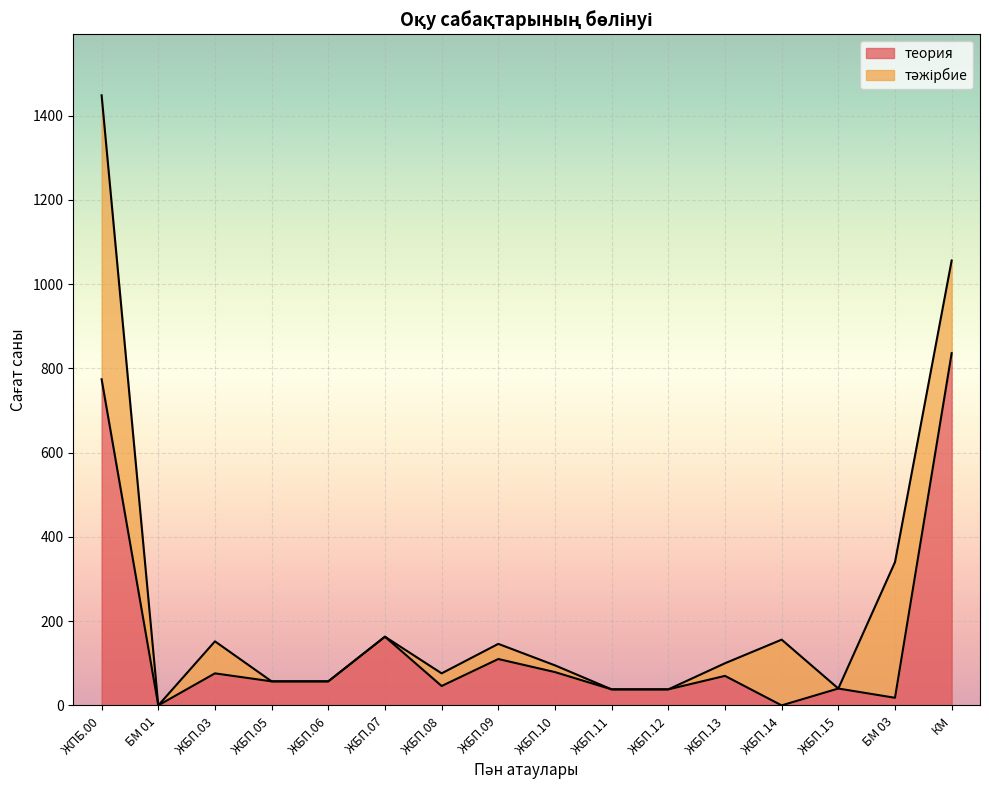

What is the change in value from БМ 03 to КМ?

+818